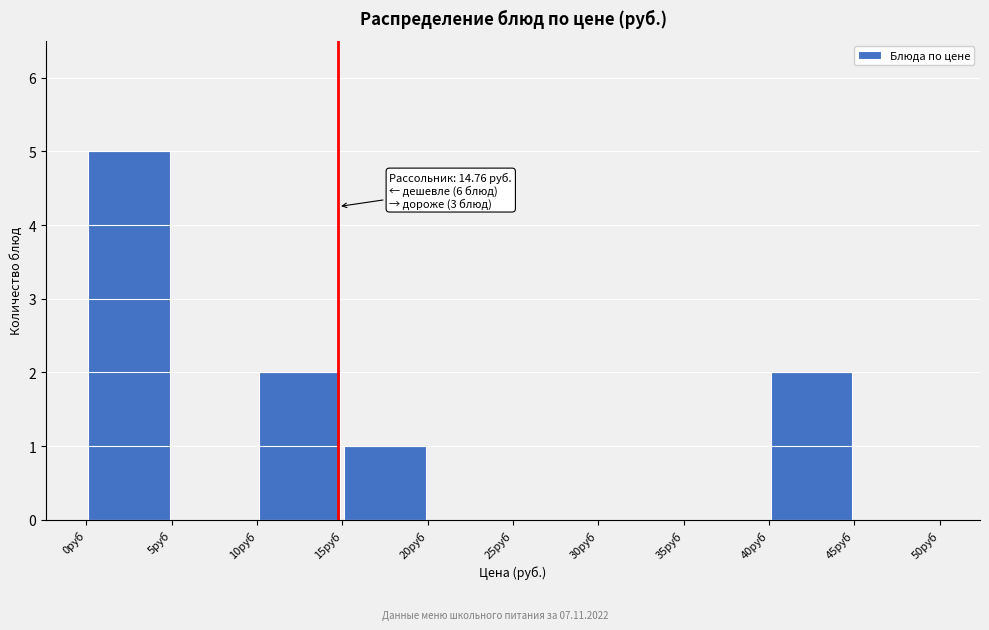

Over which range of the x-axis is the bar tallest?

0 to 5